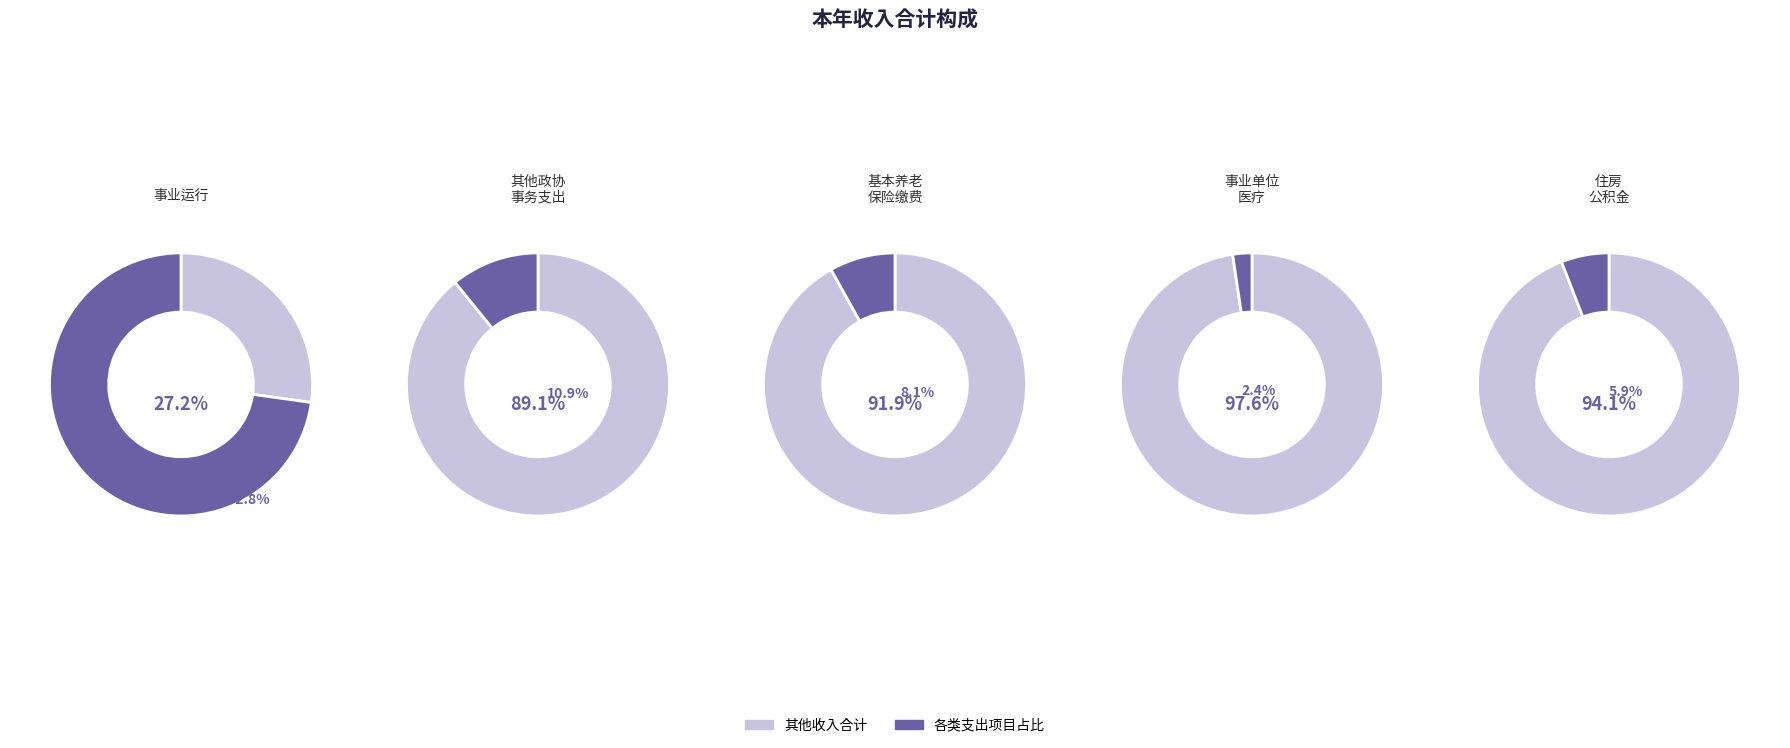

What percentage is the 事业单位医疗 slice, to the nearest percent?

2%